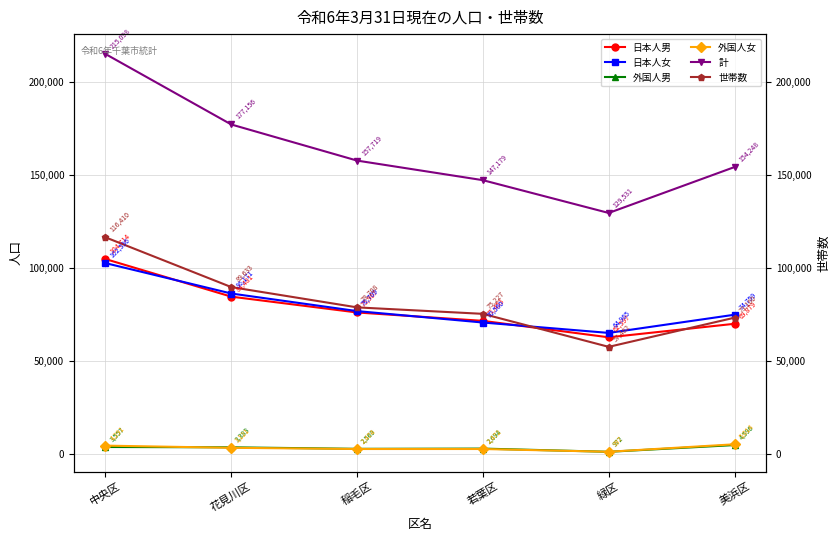

What is the sum of all 計 values?

980931